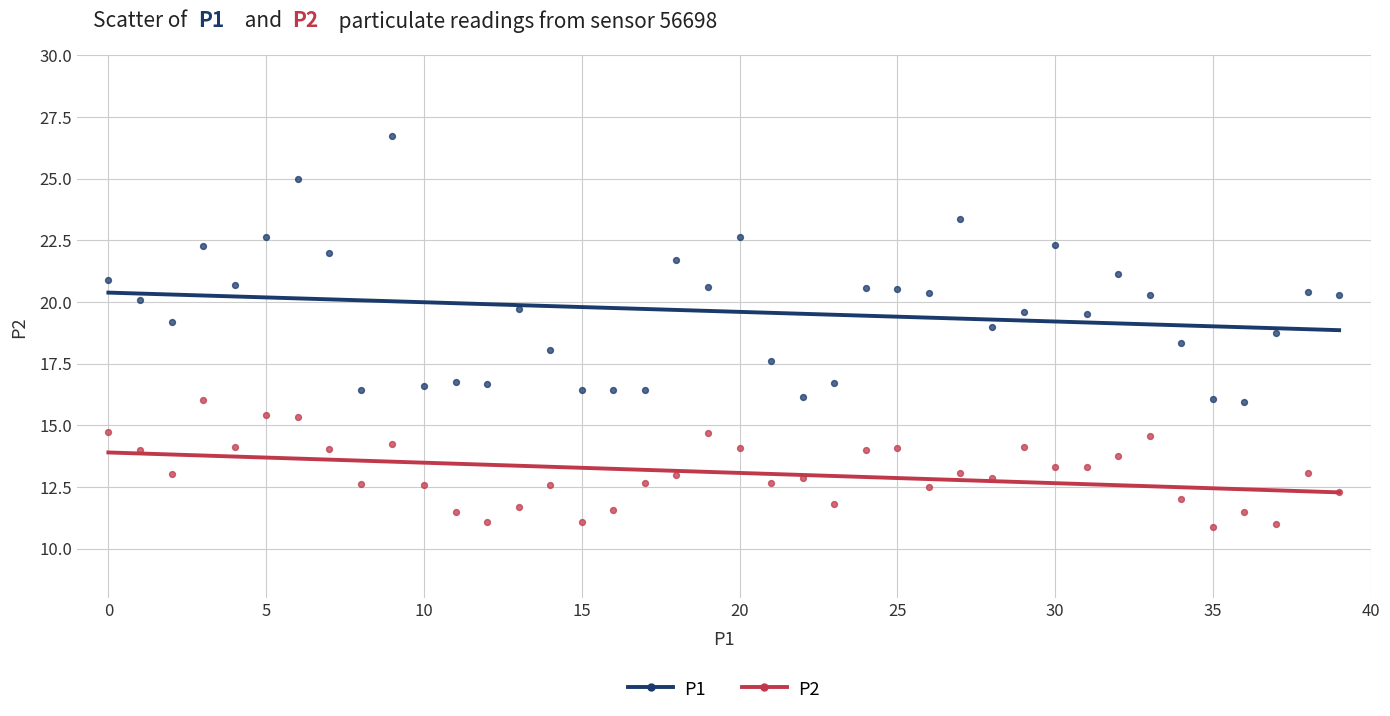

What are all the series names shown in the legend?

P1, P2